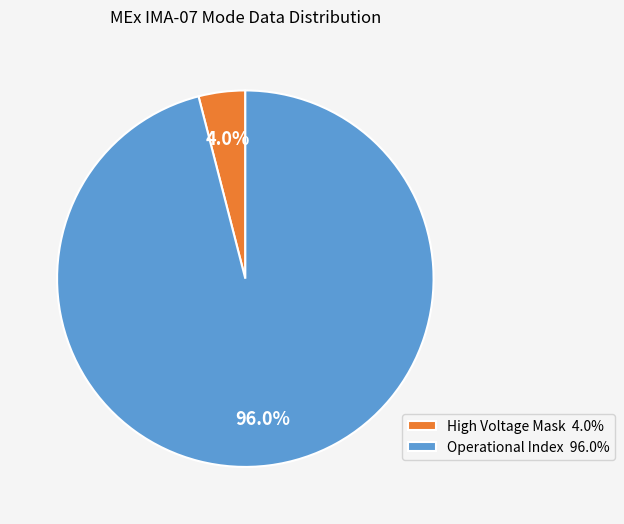

To the nearest percent, what is the difference between the largest and smallest slice percentages?

92%